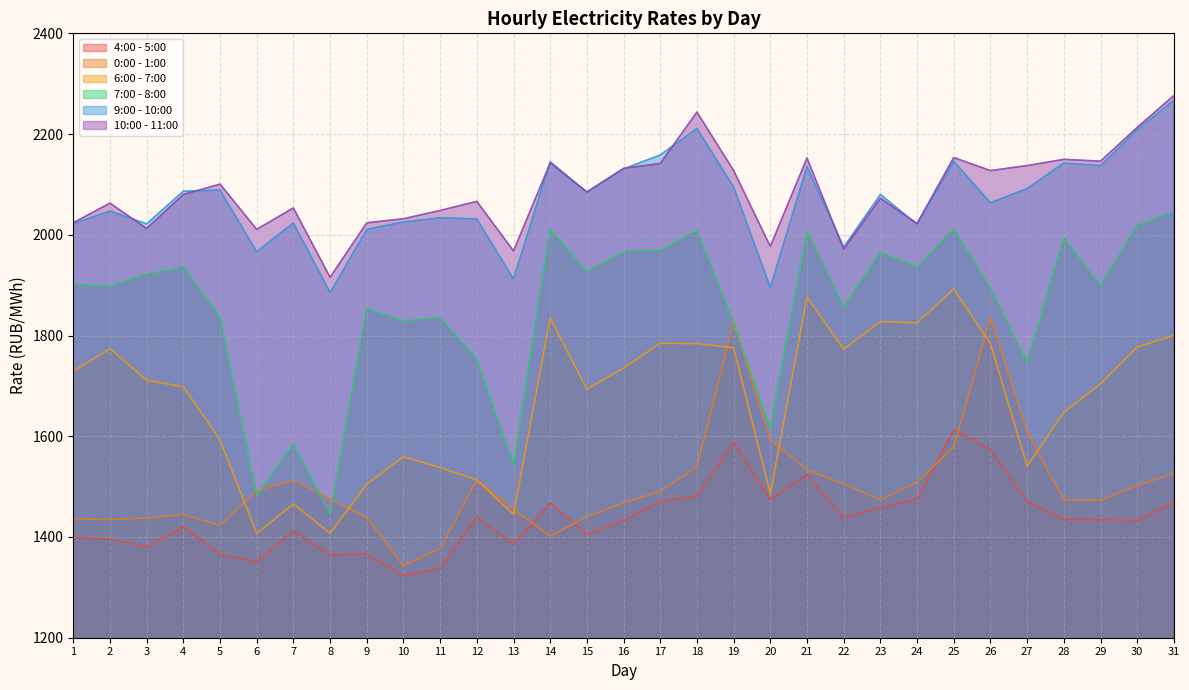

Which series changed the most between 22 and 23?

7:00 - 8:00